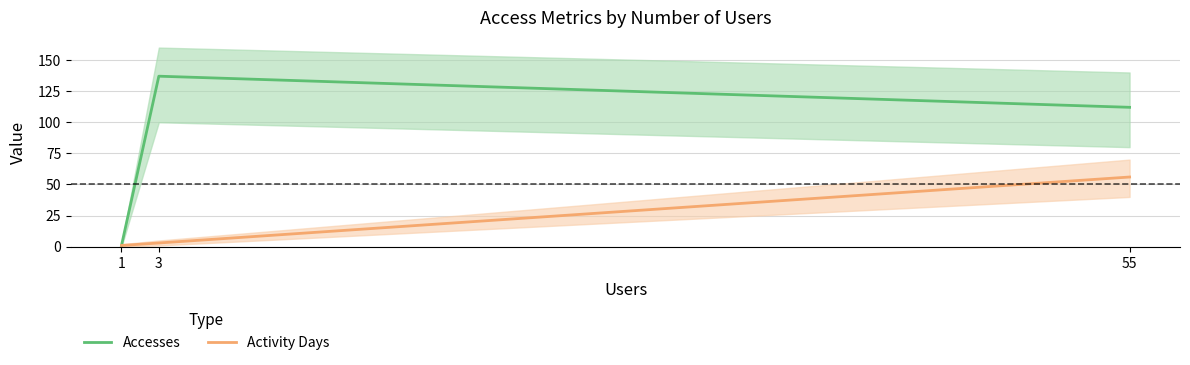

Between 1 and 55, which series saw the biggest shift?

Accesses